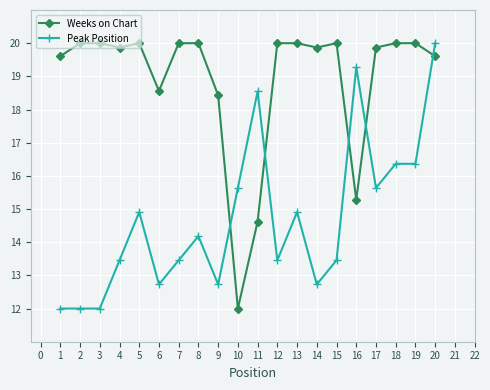

What is the value of the Weeks on Chart point at the 12th from the left?

20.0